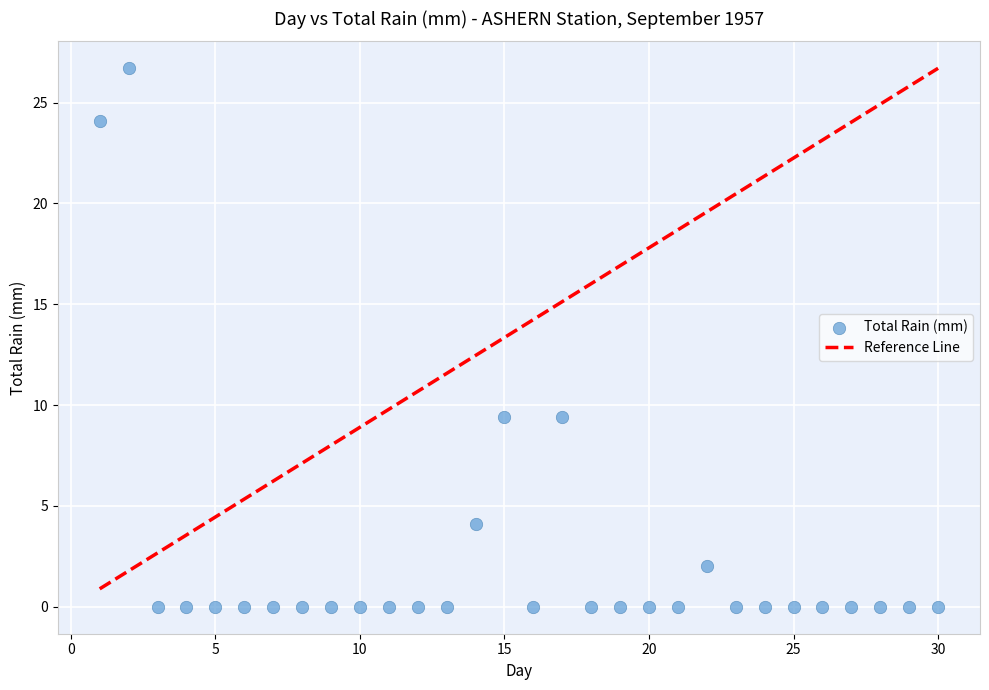

What is the range of Y values (max minus min)?

26.7